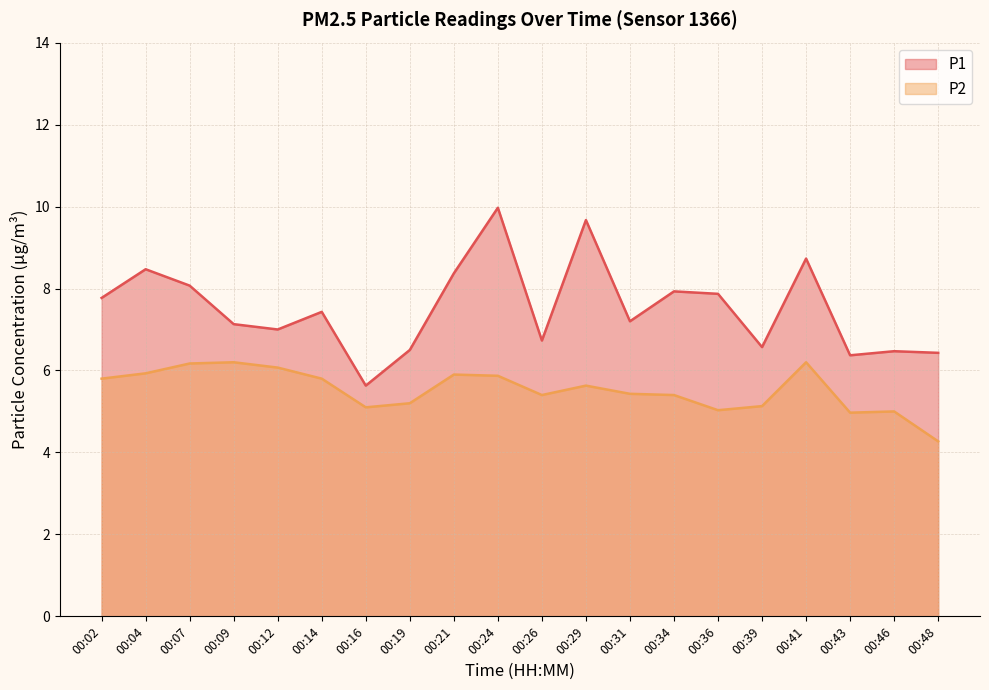

At which category is the sum across all series the highest?

00:24